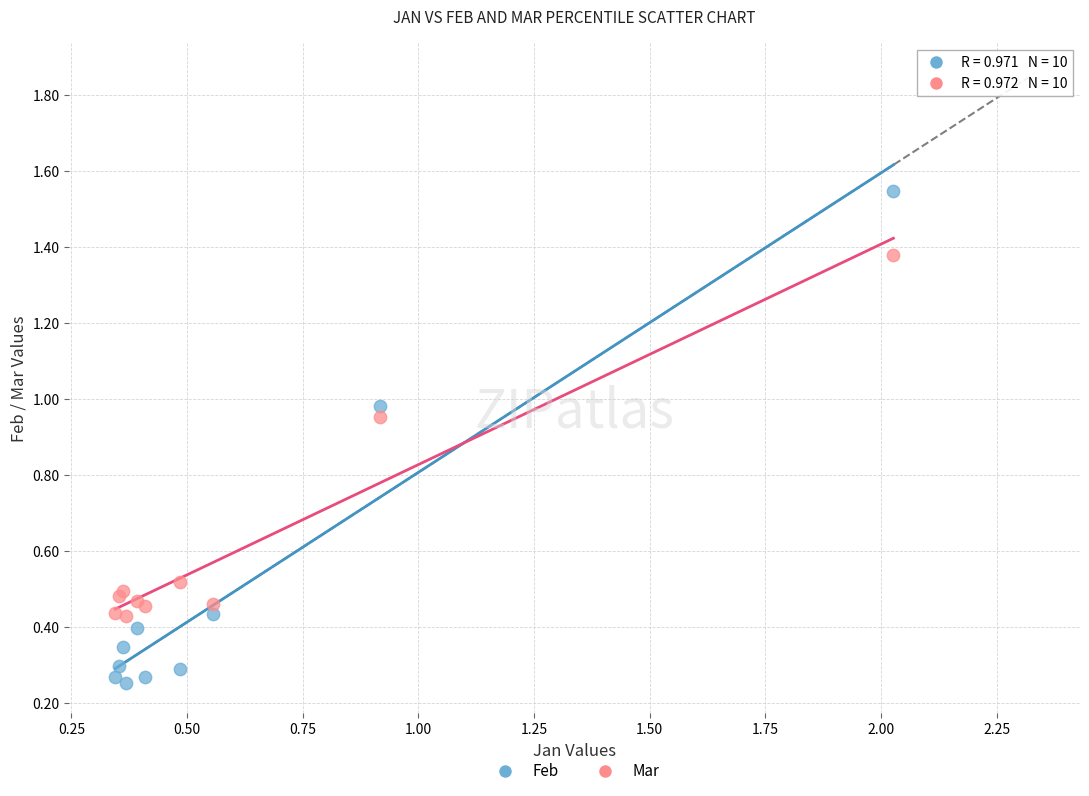

Which series contains the highest Y value?

Feb